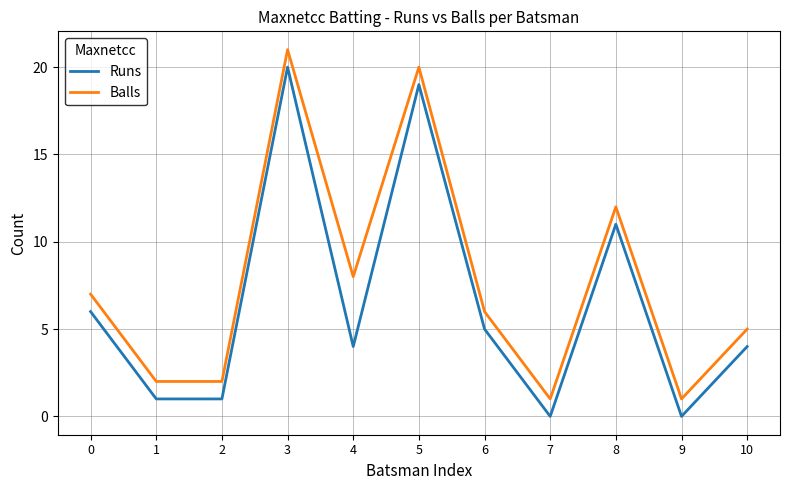

Is the value of Balls at 10 greater than the value of Runs at 3?

No